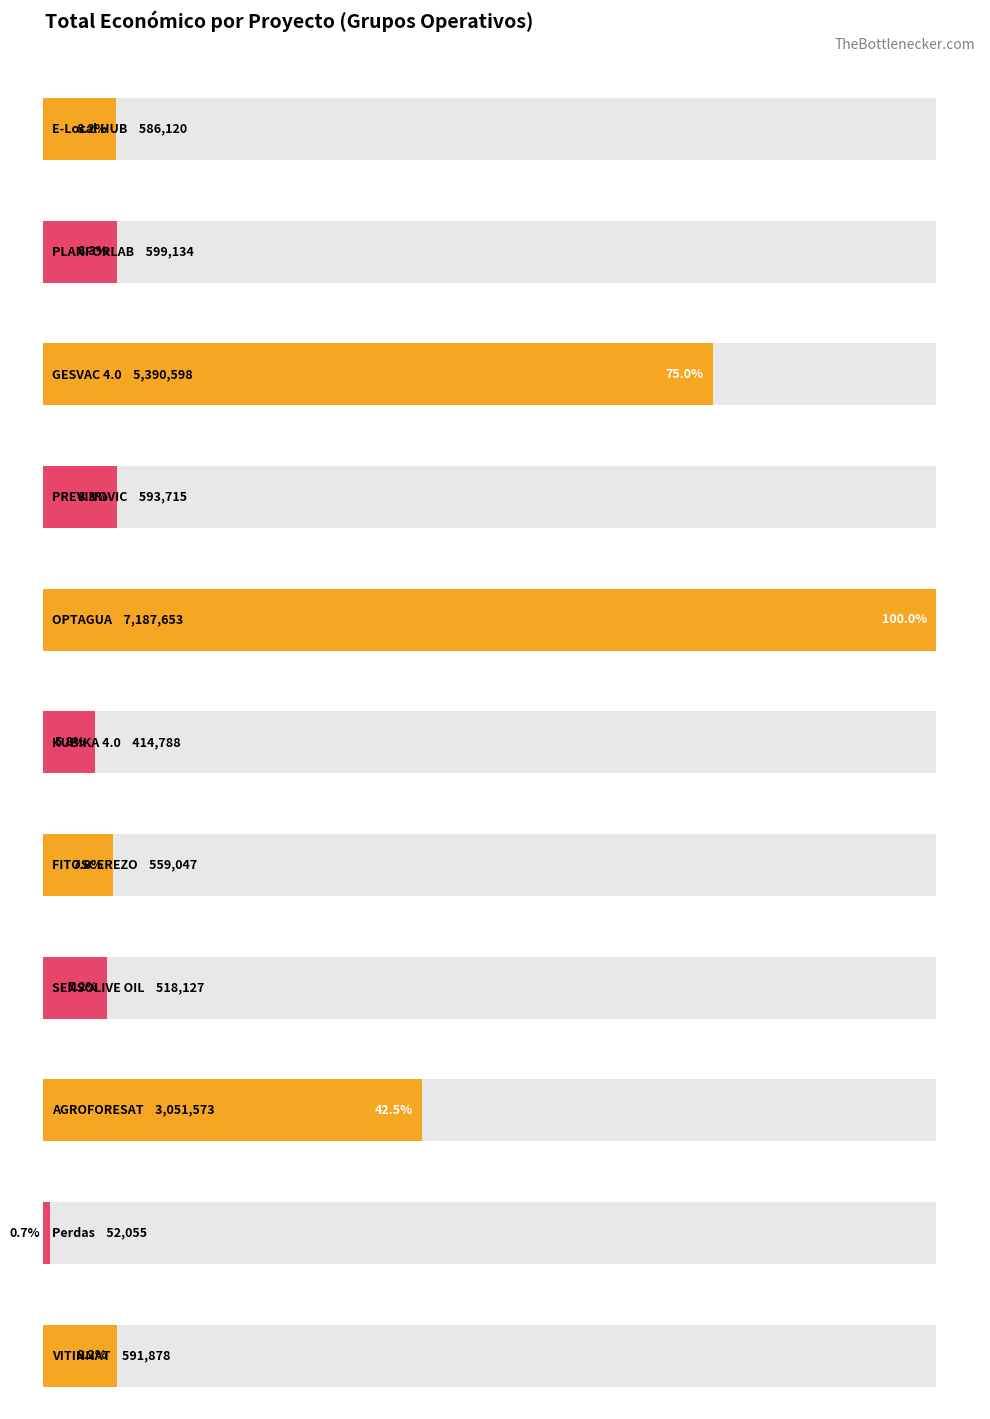

Does the chart contain any negative values?

No